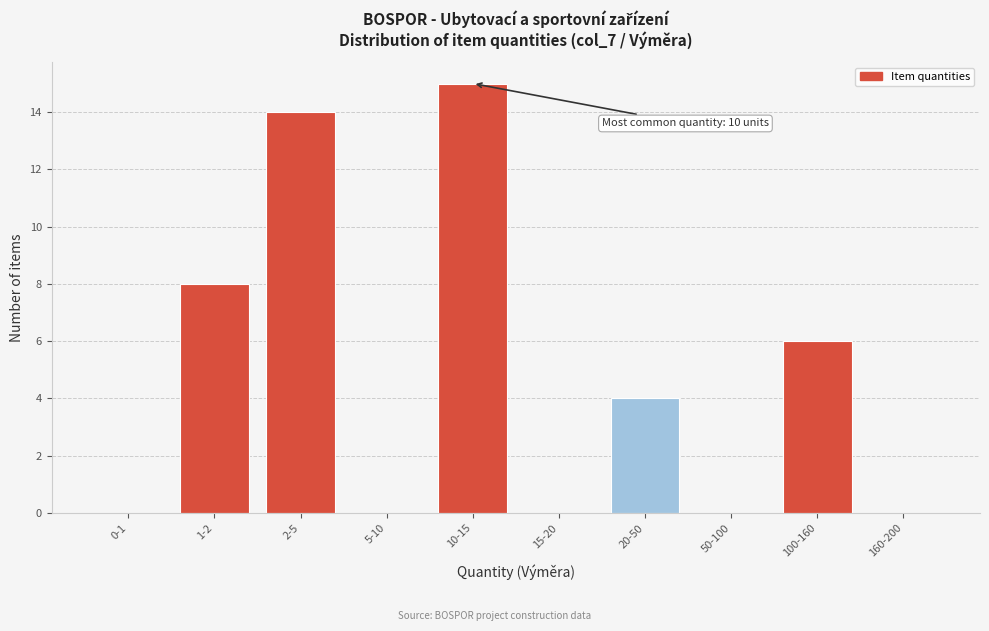

Reading left to right, extract all data points from this chart.

0-1=0	1-2=8	2-5=14	5-10=0	10-15=15	15-20=0	20-50=4	50-100=0	100-160=6	160-200=0